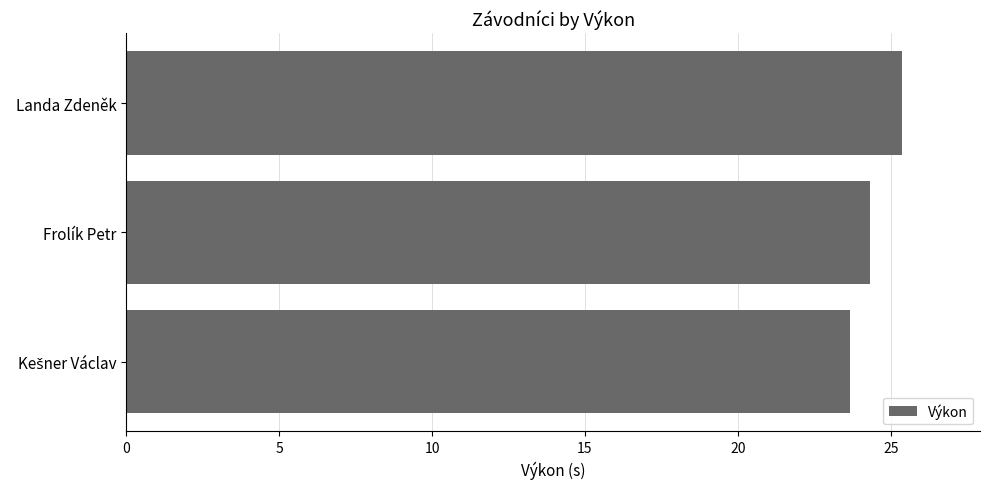

What is the difference between the second highest and minimum values?

0.6